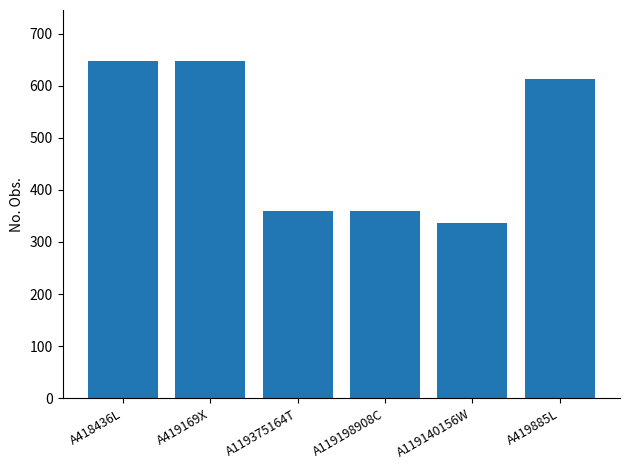

What is the approximate value at A418436L?

648